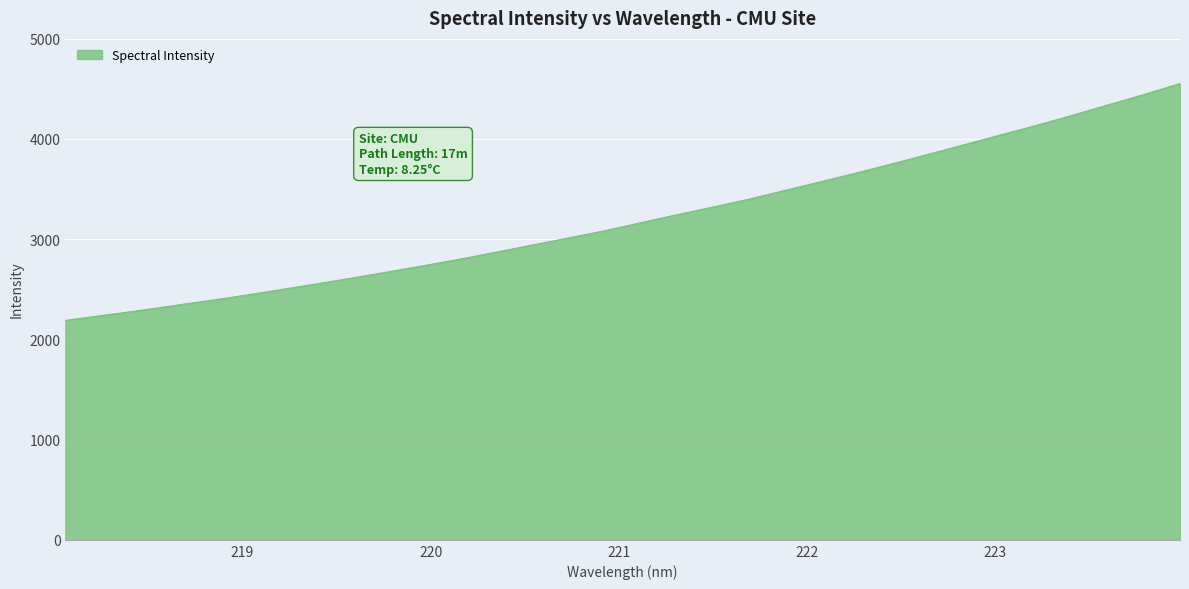

What is the difference between the maximum and minimum values?

2362.6